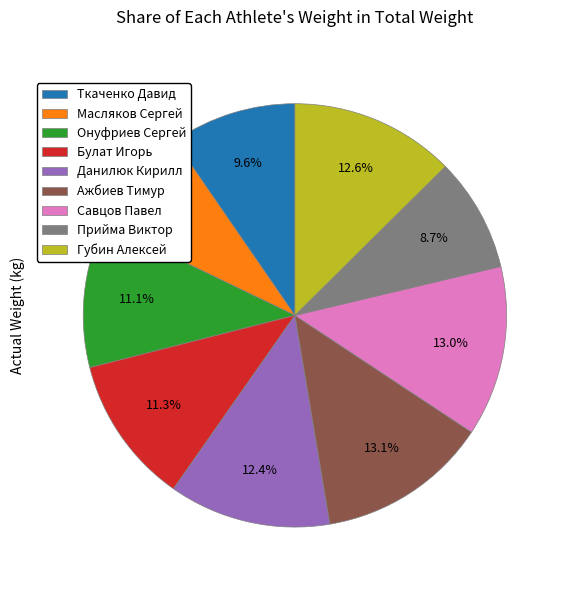

Count the number of slices in the pie.

9